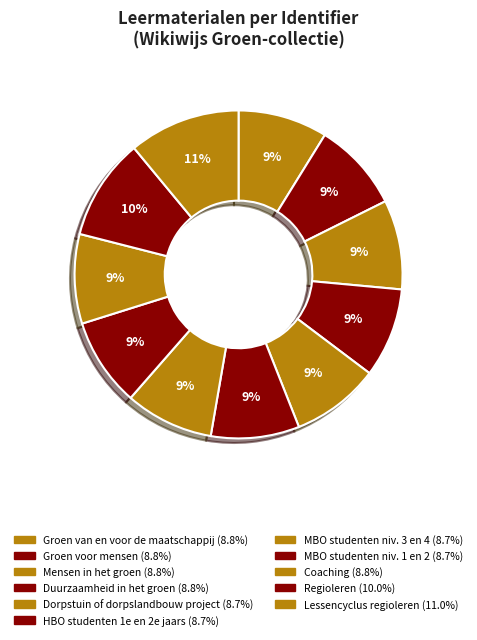

How many segments does this pie chart have?

11